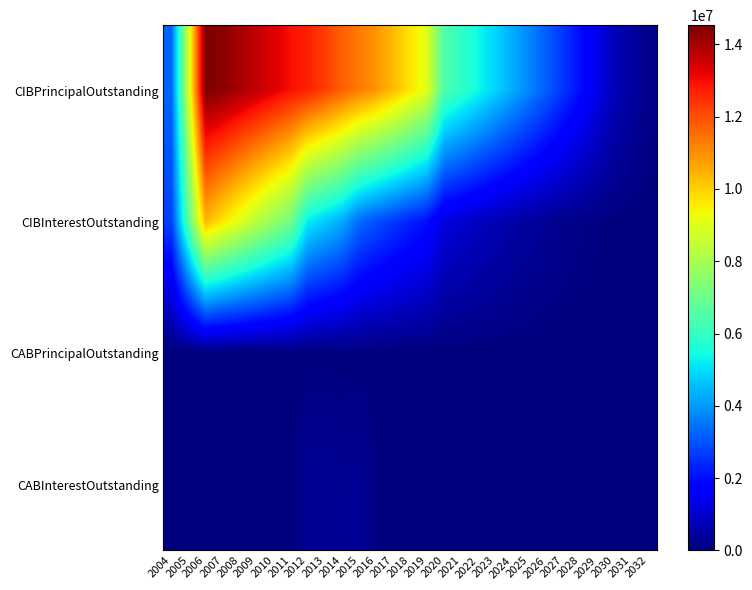

How many distinct data groups are displayed?

4